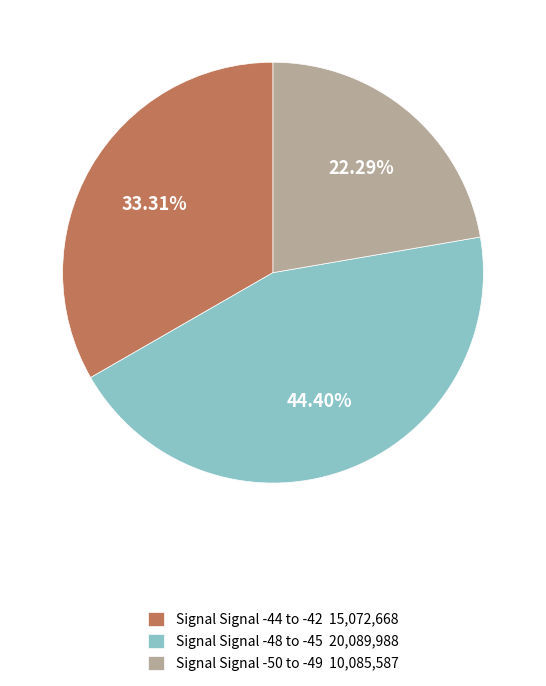

Rank the categories by value from highest to lowest.

Signal Signal -48 to -45 20,089,988, Signal Signal -44 to -42 15,072,668, Signal Signal -50 to -49 10,085,587